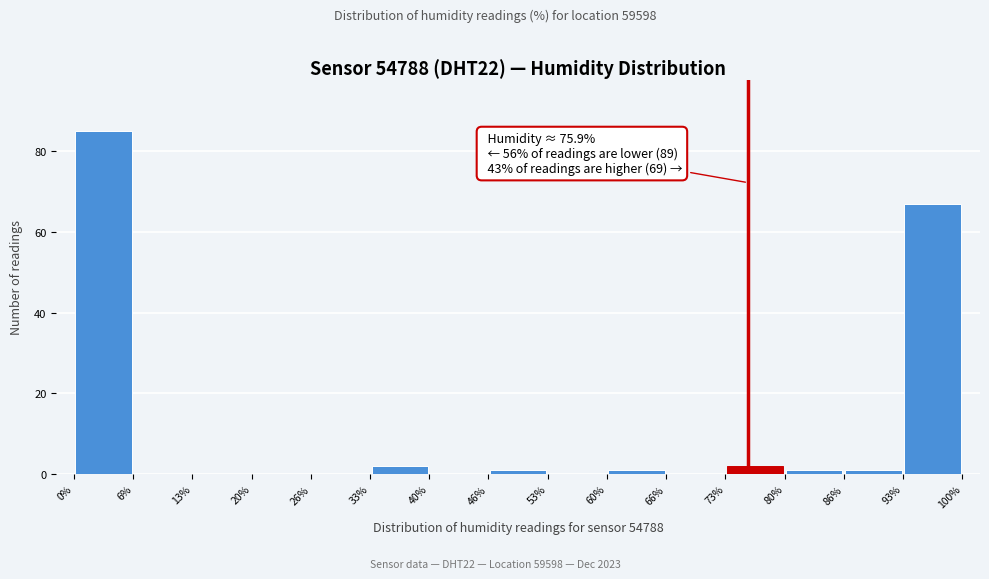

Which range on the x-axis has the tallest bar?

0% to 6%